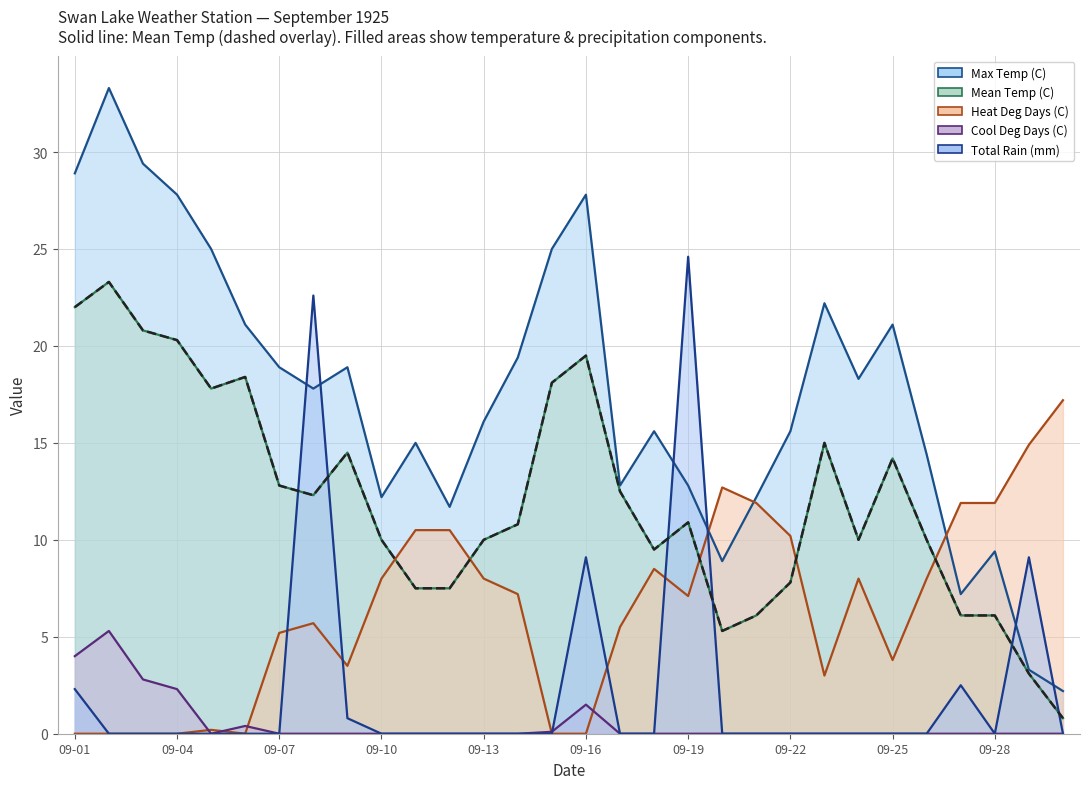

How many positive values does the Total Rain (mm) series have?

7